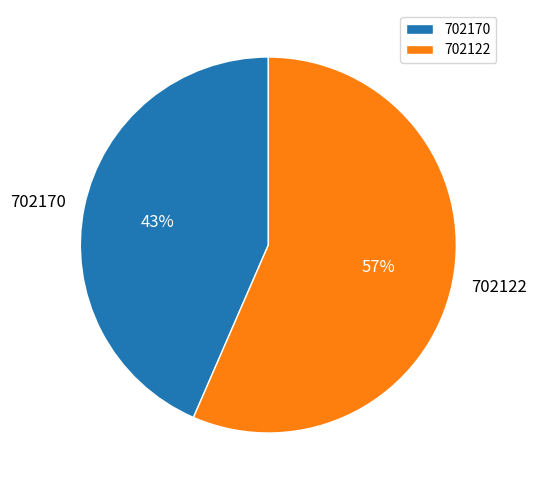

To the nearest percent, what is the combined percentage of 702170 and 702122?

100%